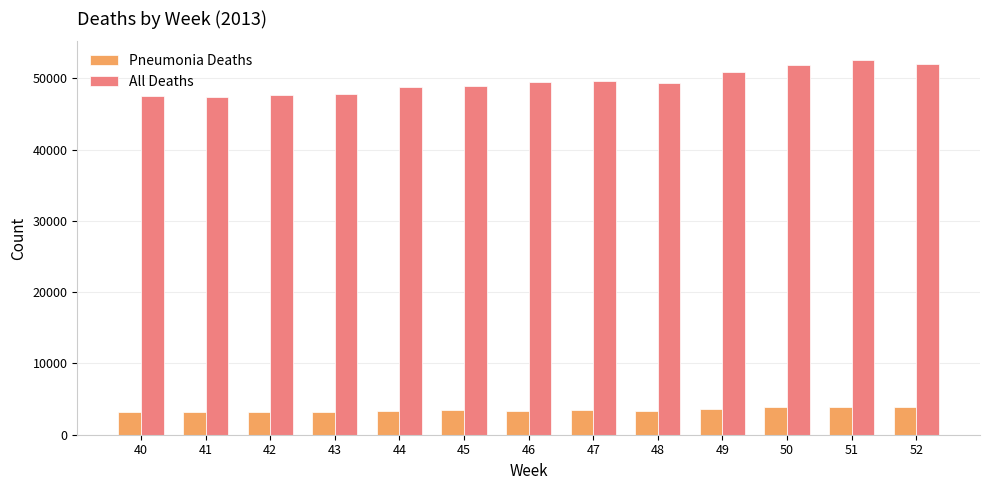

Which series has the largest total across all categories?

All Deaths